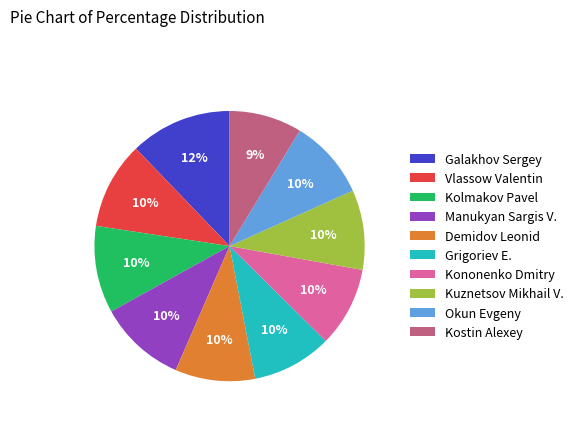

Is Kostin Alexey the majority of the pie?

No